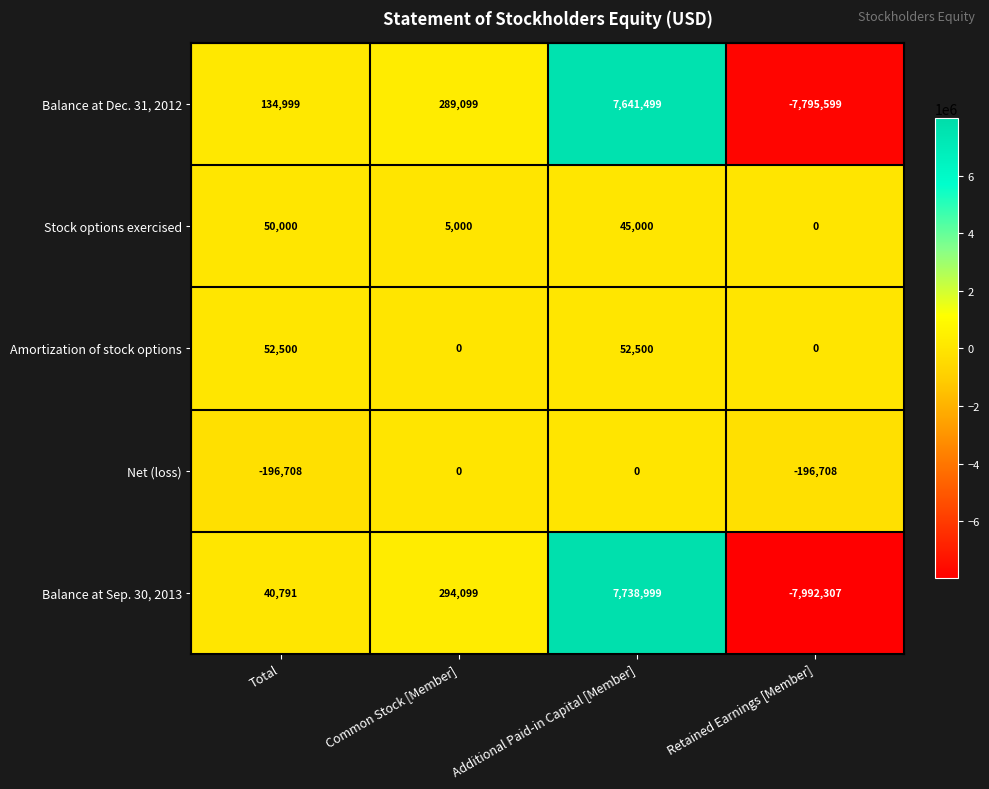

The Amortization of stock options series shows 18510 at Common Stock [Member]. True or false?

False